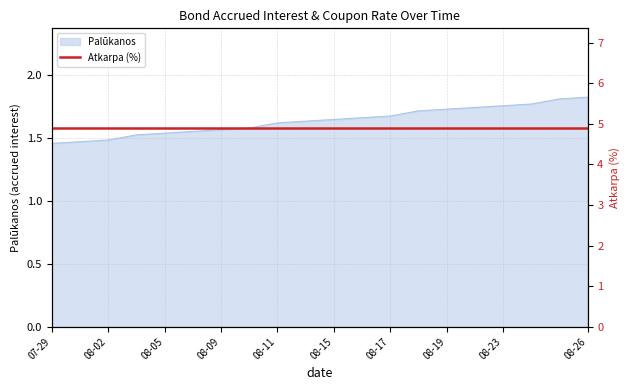

What is the difference between the maximum and minimum values?

0.4